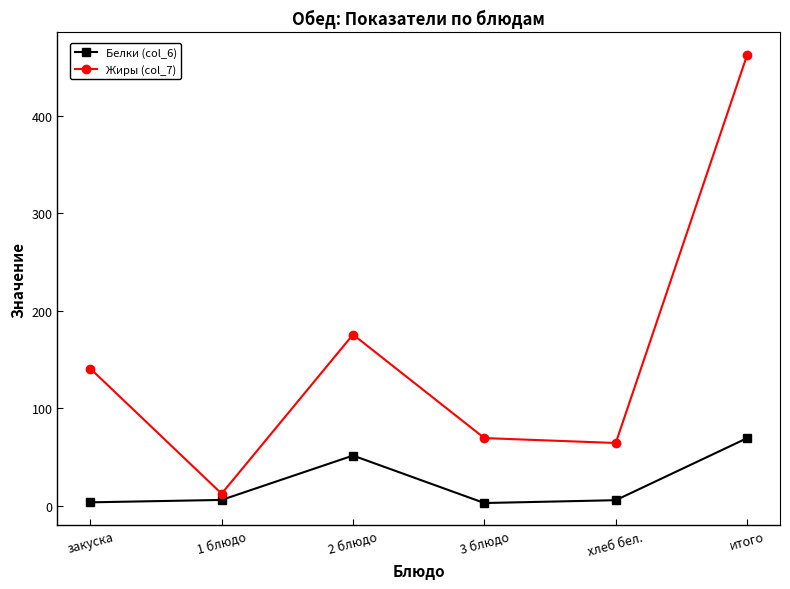

What position from the right is закуска?

6